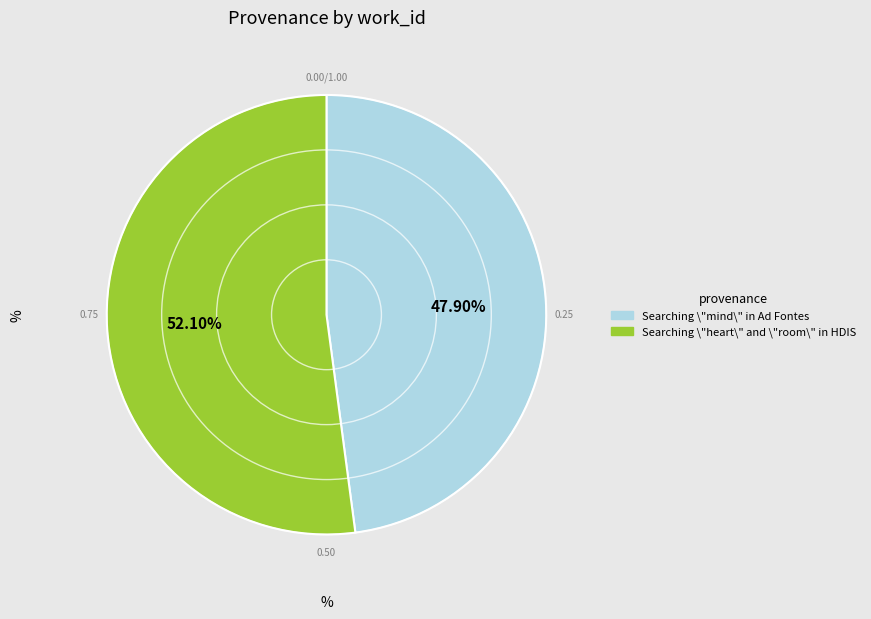

To the nearest percent, what portion does Searching \"mind\" in Ad Fontes represent?

48%